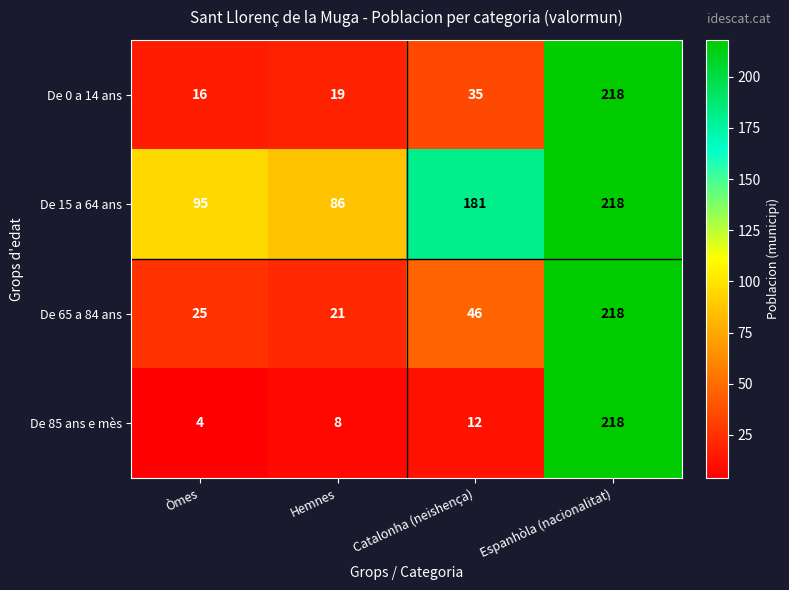

True or false: De 65 a 84 ans has a value of 337 at Espanhòla (nacionalitat).

False